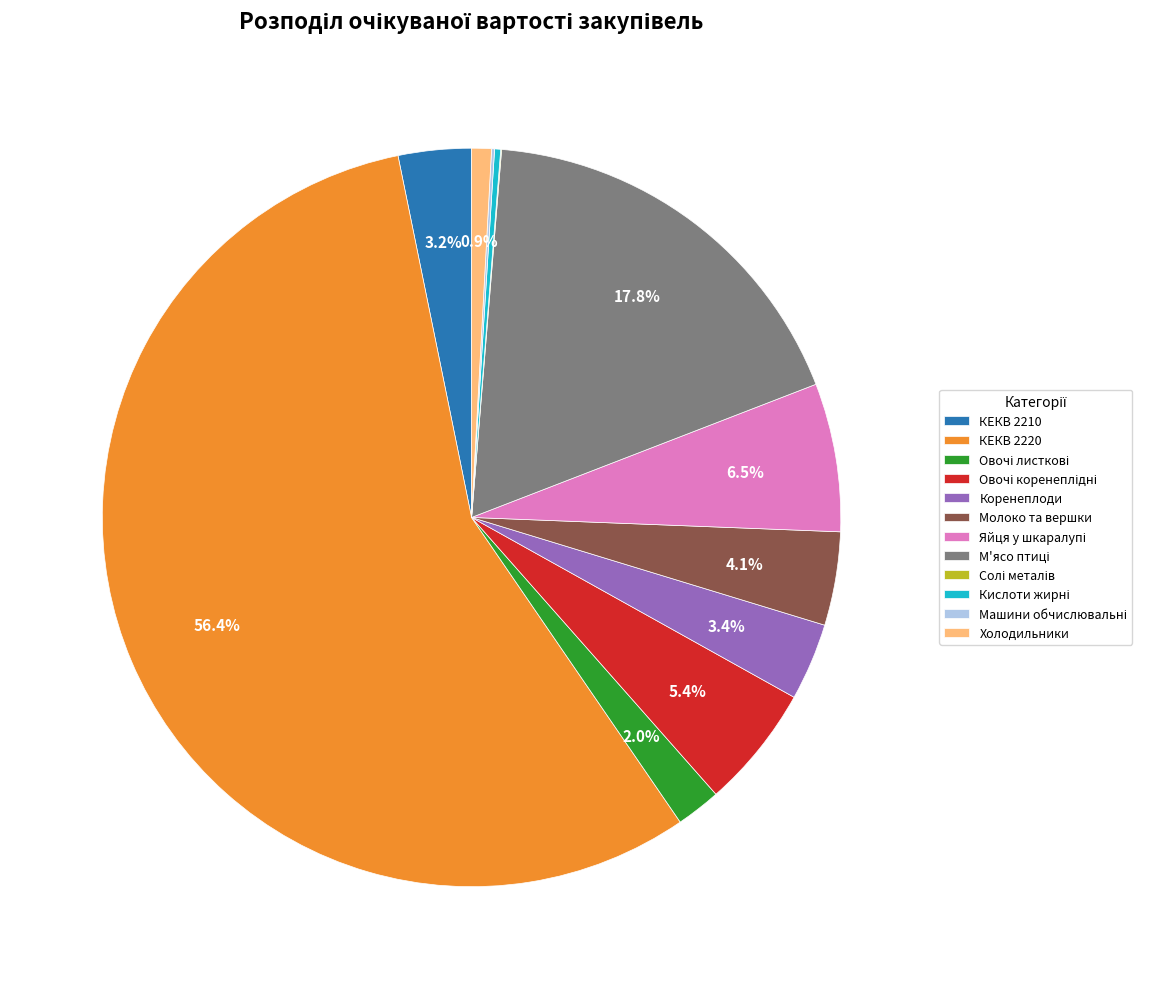

What percentage is NOT represented by КЕКВ 2210?

96.8%